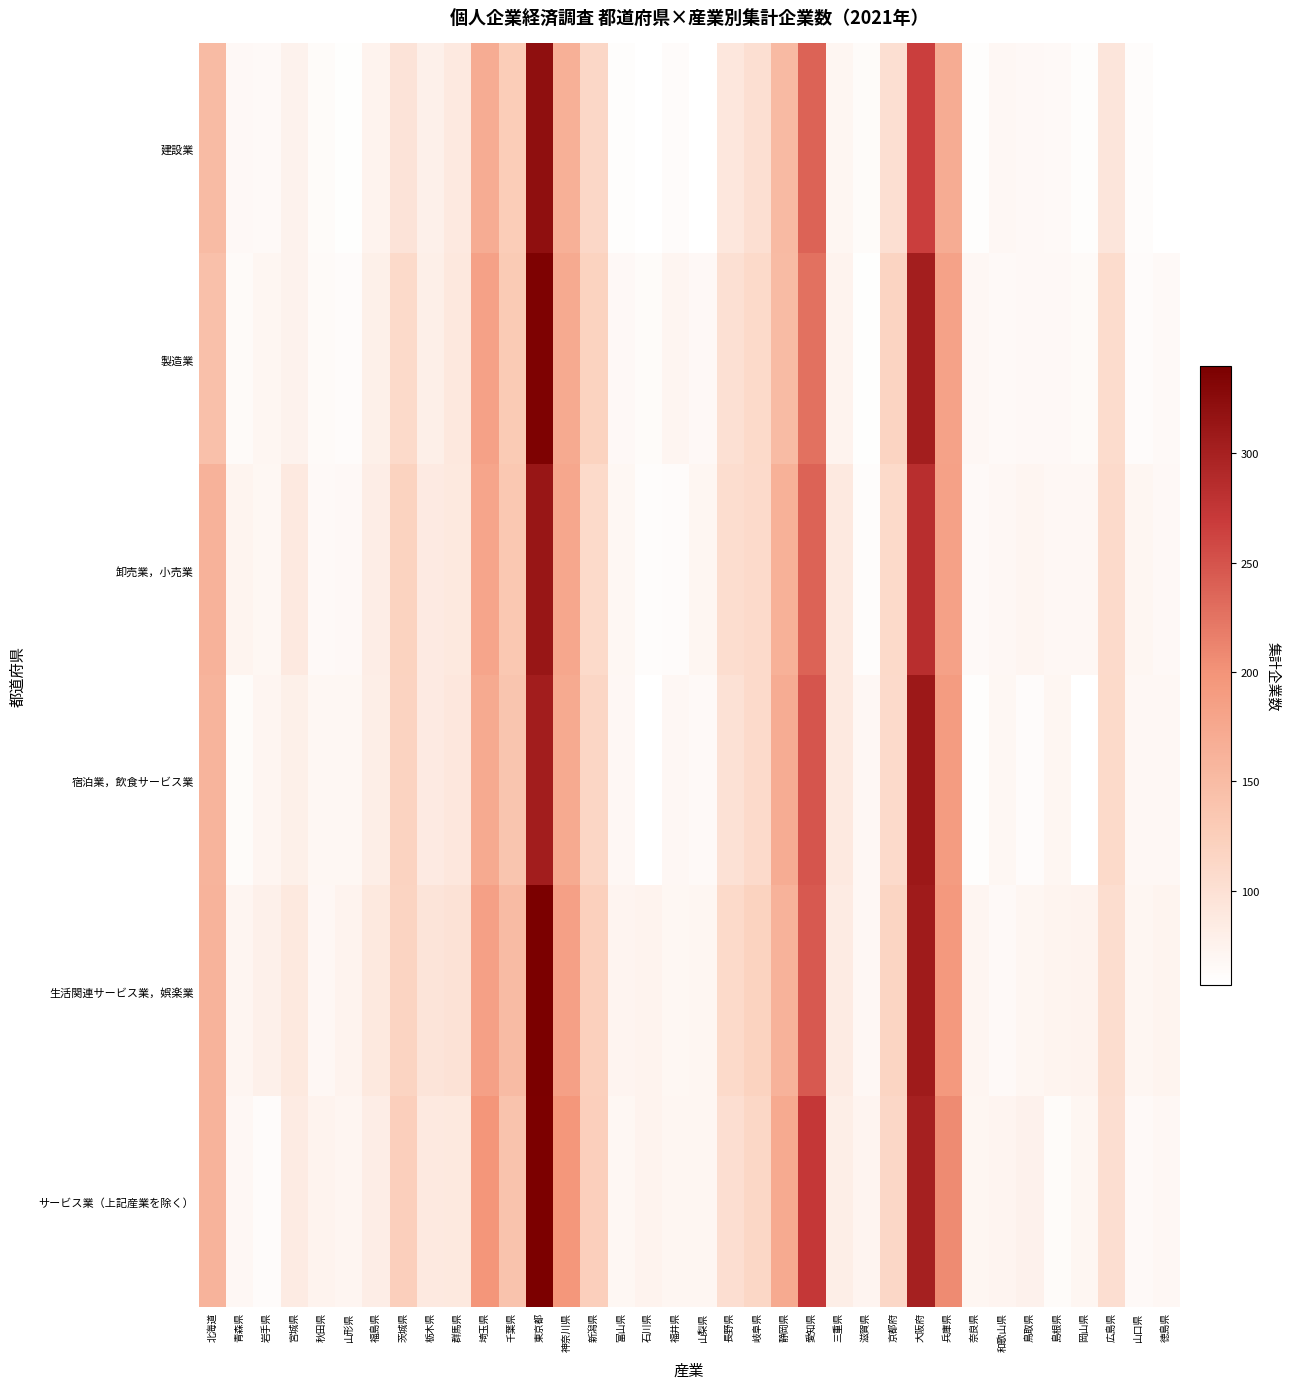

What is the spread (max minus min) of values at 大阪府?

44